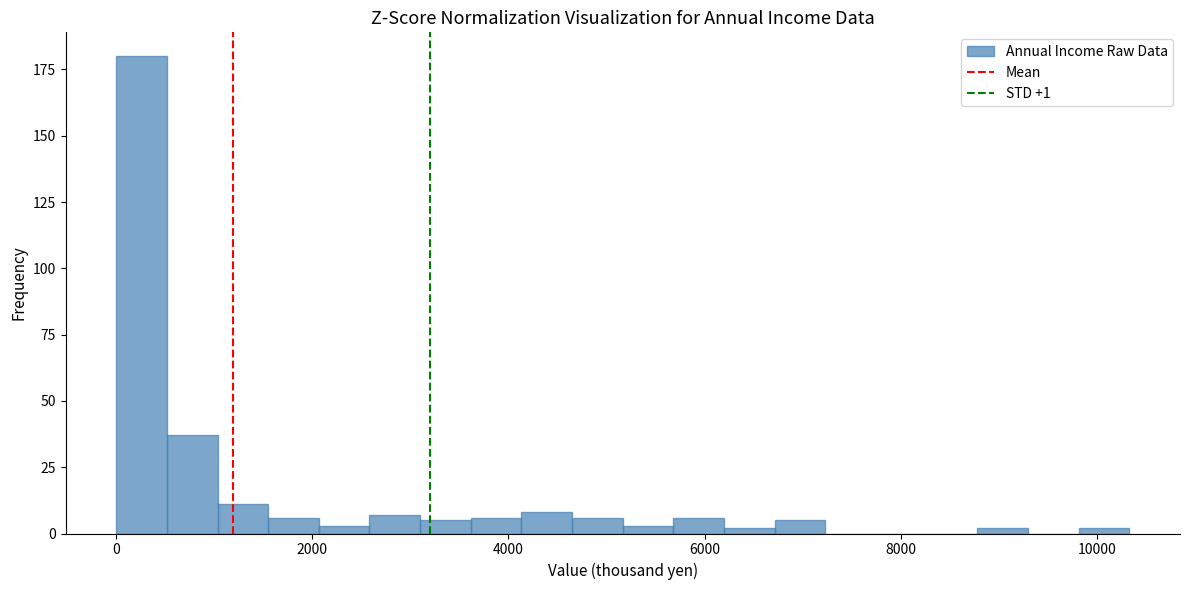

Read against the x-axis, roughly where is the centre of the tallest bar?

200